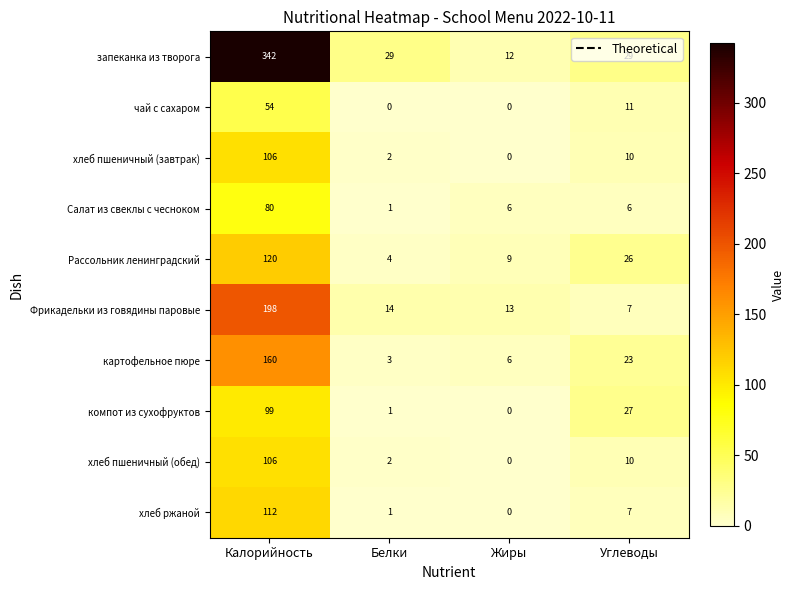

What is the total value across all series at Углеводы?

156